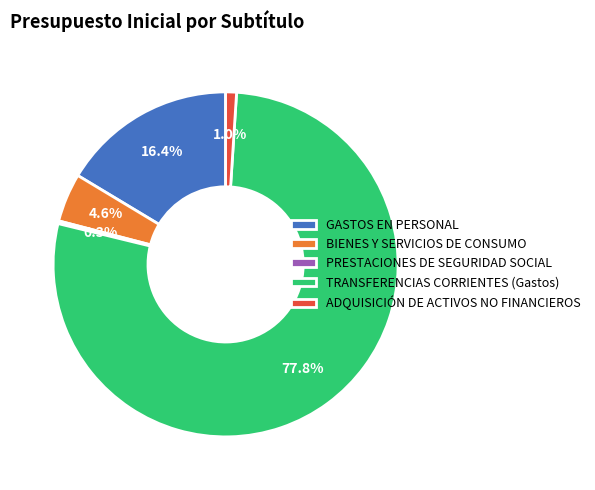

Do GASTOS EN PERSONAL and TRANSFERENCIAS CORRIENTES (Gastos) together represent more than half of the pie?

Yes